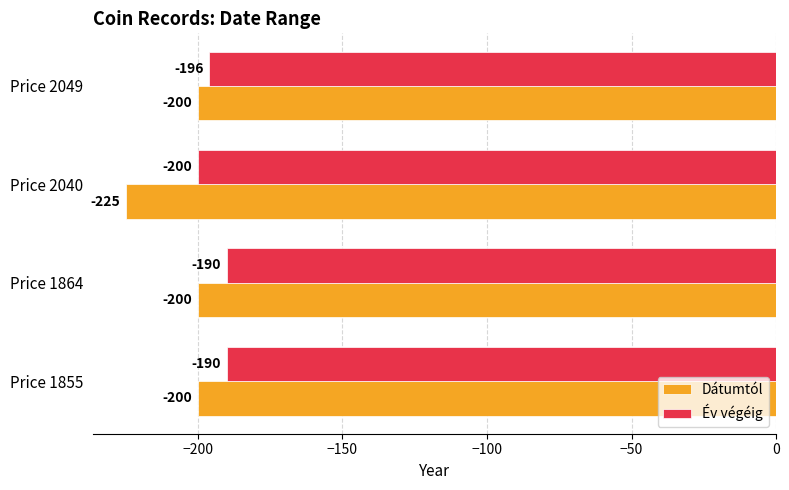

How many series are shown in this chart?

2